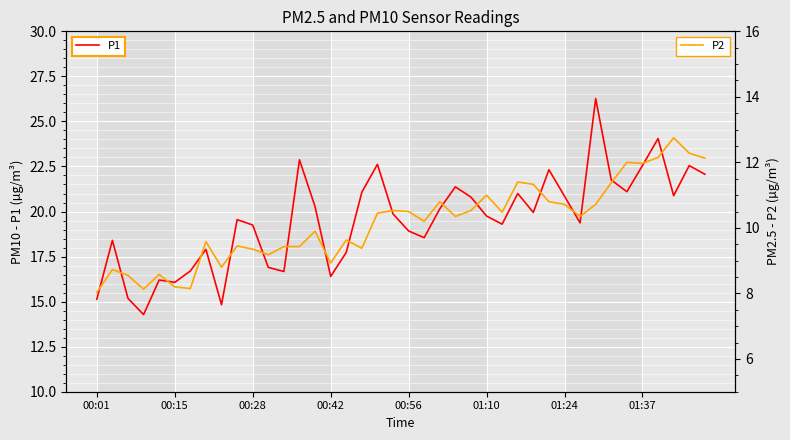

What is the maximum value for P1?

26.3